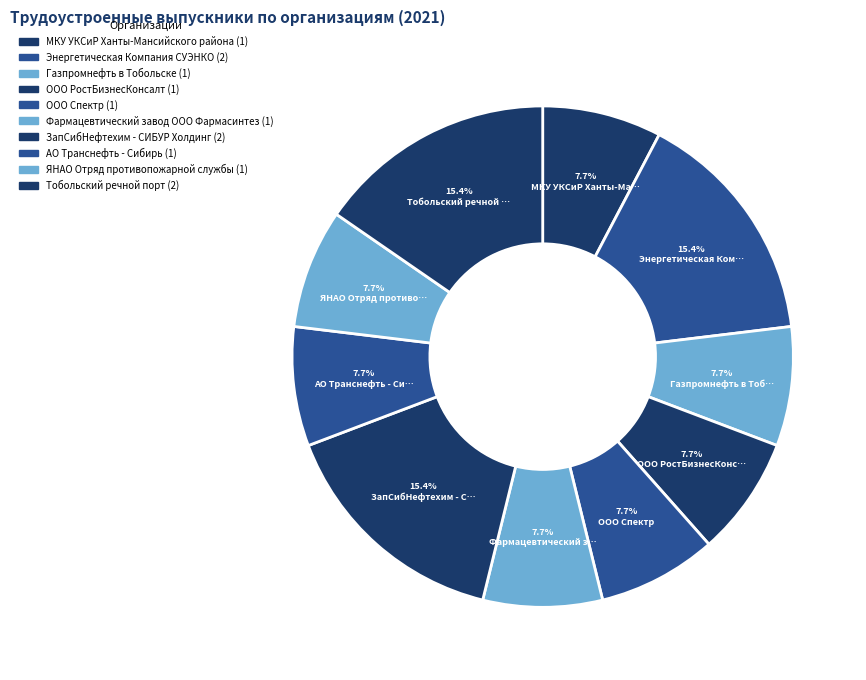

How many slices are in this pie chart?

10